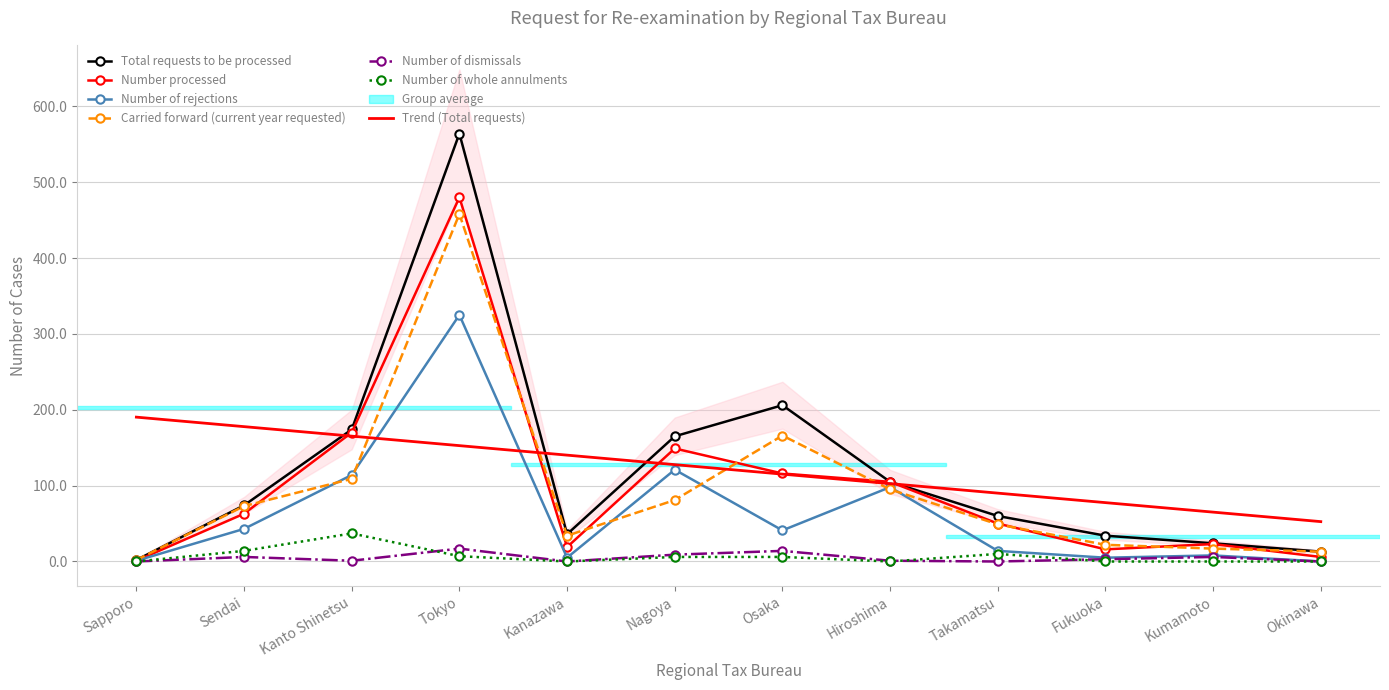

How many values in Number of rejections are above zero?

11